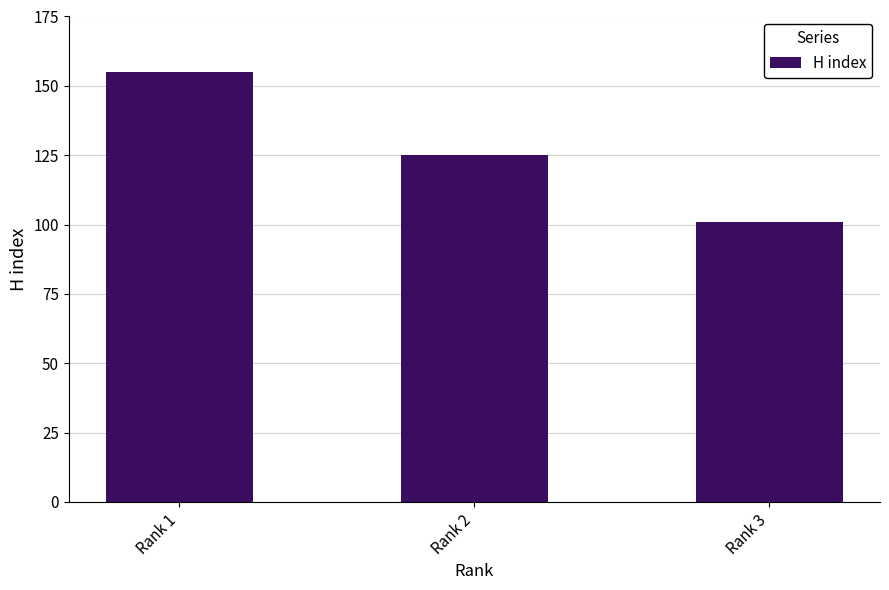

What is the value of the 1st bar from the left?

155